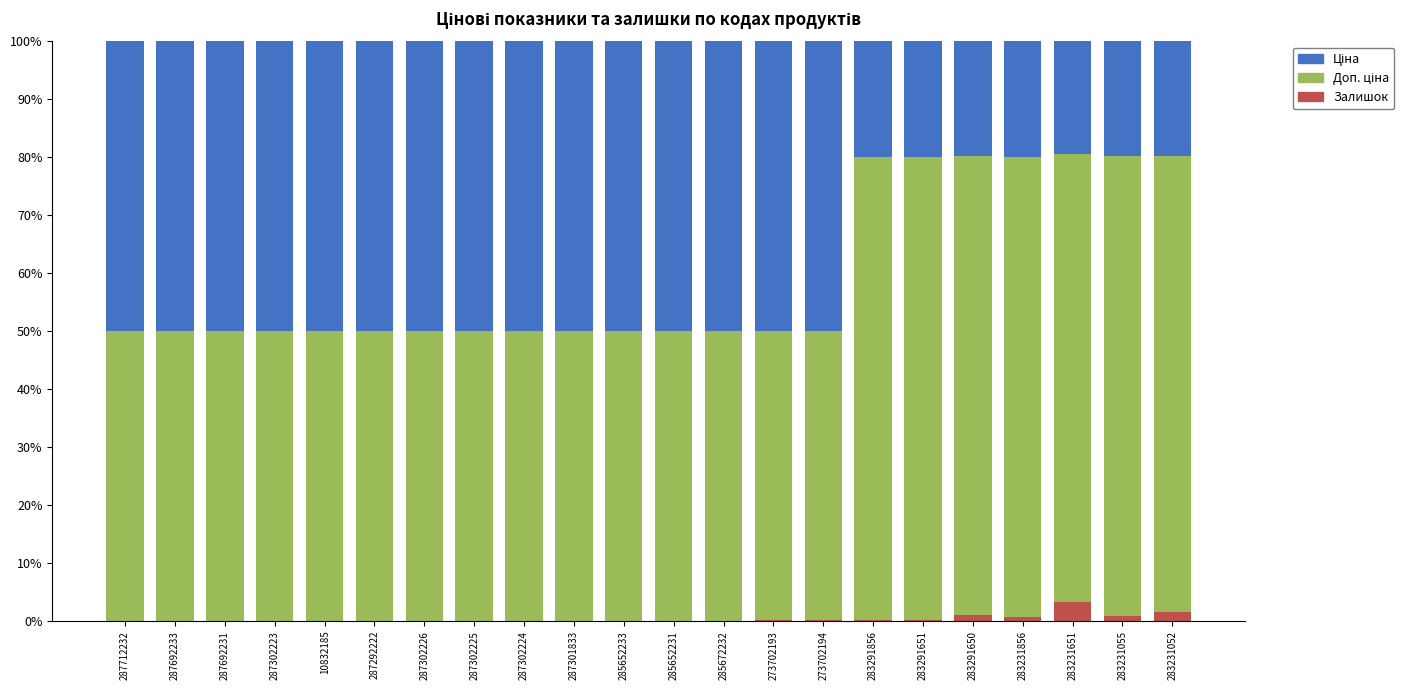

What is the maximum value for Залишок?

3.2